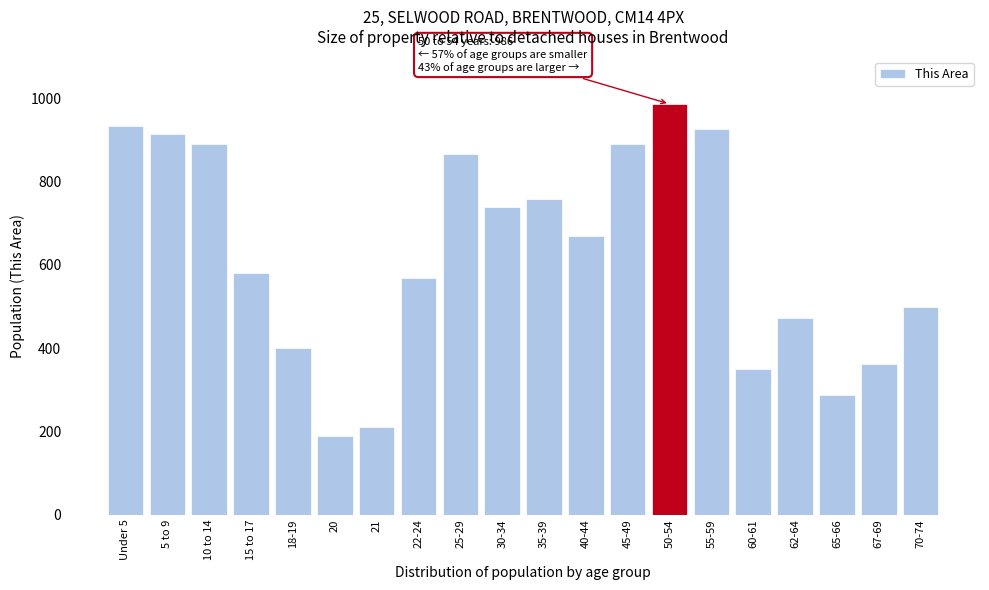

Reading left to right, list all the values displayed in this chart.

Under 5=932	5 to 9=915	10 to 14=890	15 to 17=580	18-19=401	20=189	21=210	22-24=569	25-29=866	30-34=738	35-39=759	40-44=669	45-49=890	50-54=986	55-59=925	60-61=350	62-64=473	65-66=287	67-69=362	70-74=498